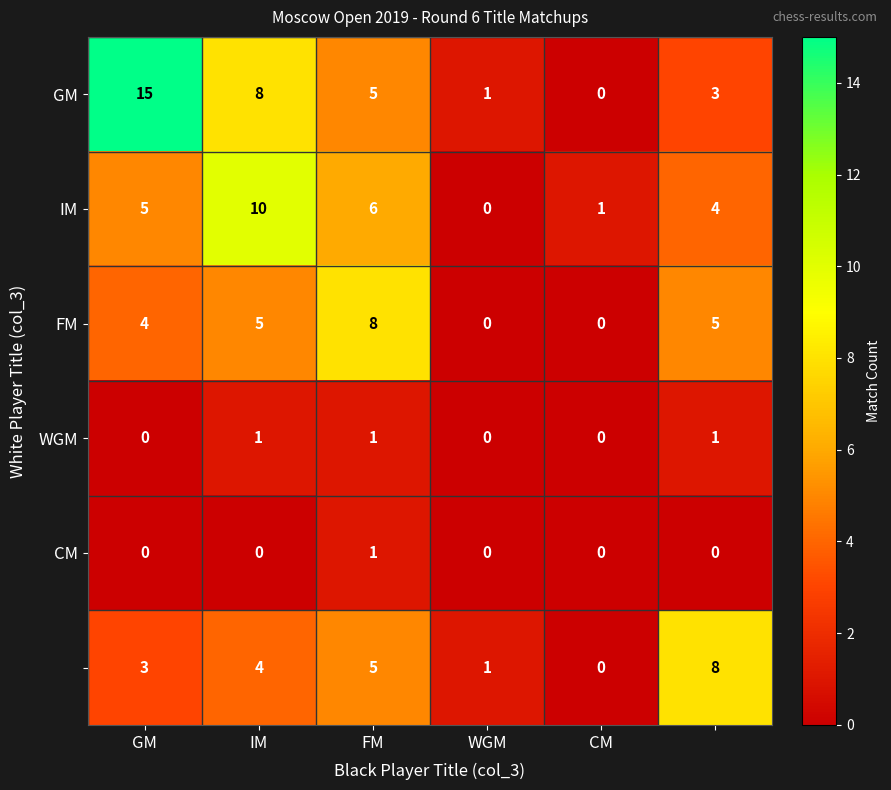

What is the maximum value shown in the chart?

15